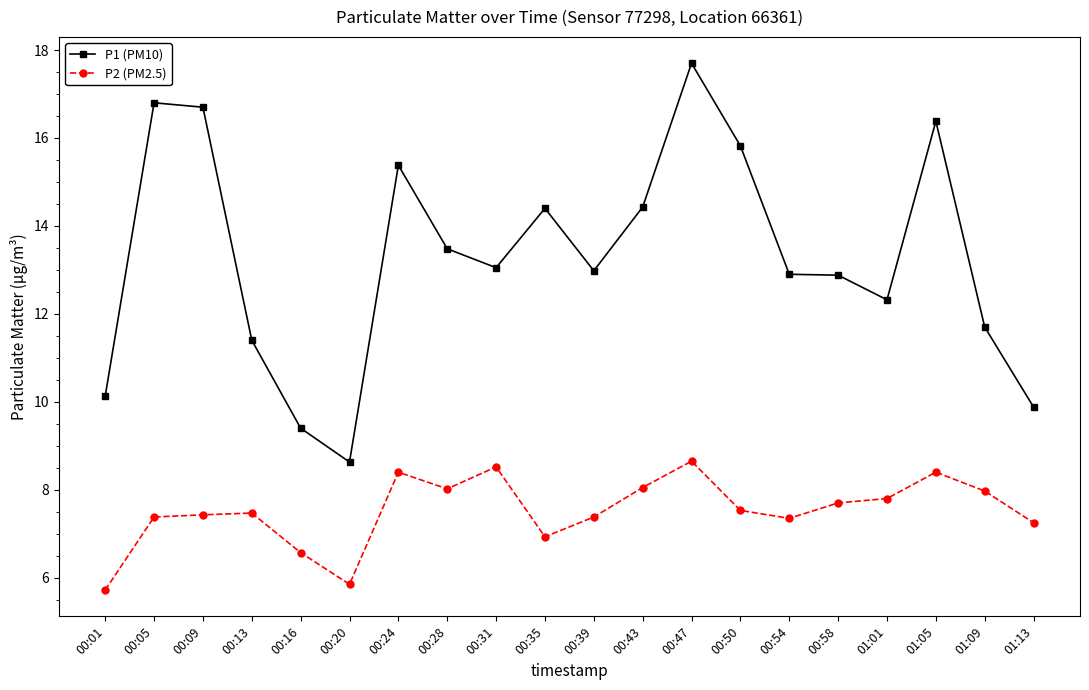

Where does the P2 (PM2.5) series first go above 7?

00:05